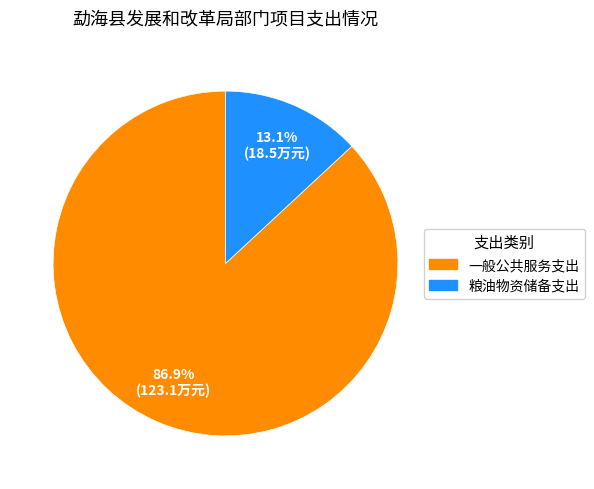

To the nearest percent, what is the difference between the 一般公共服务支出 and 粮油物资储备支出 slice percentages?

74%